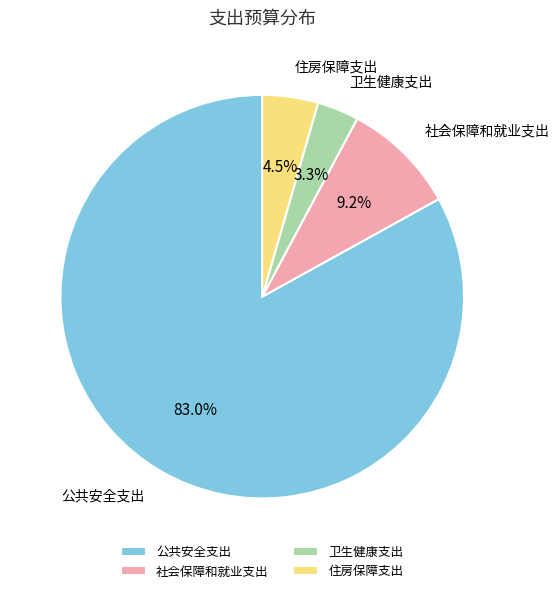

Which has a higher value, 社会保障和就业支出 or 住房保障支出?

社会保障和就业支出